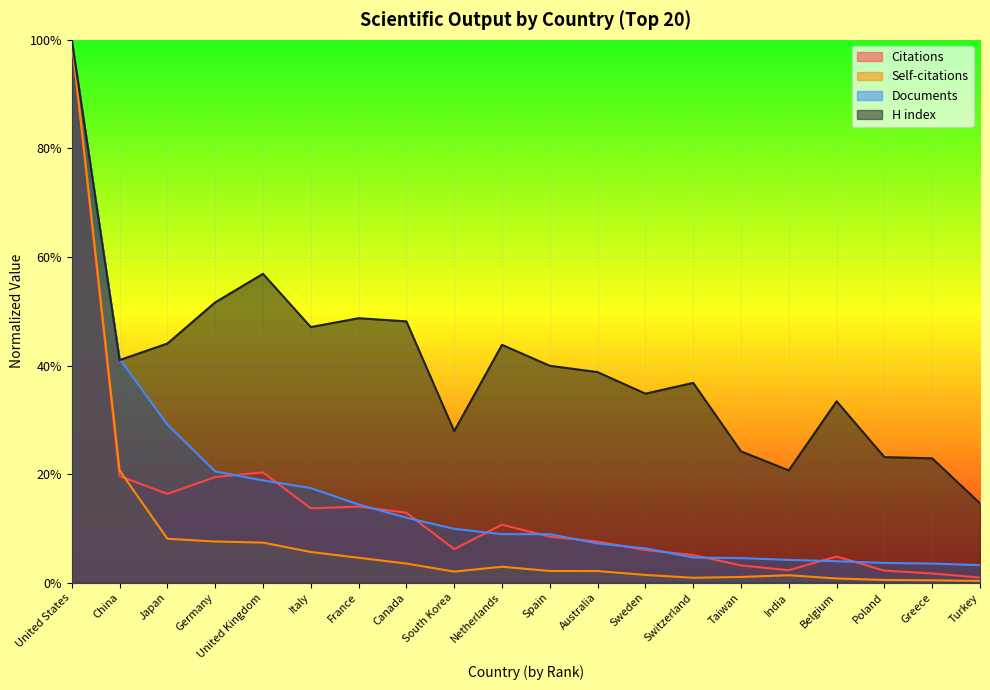

What is the label of the 7th point from the right?

Switzerland